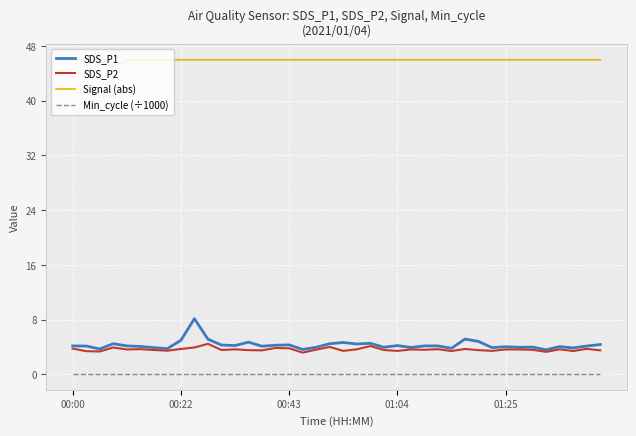

Which series has the largest range (max minus min)?

SDS_P1